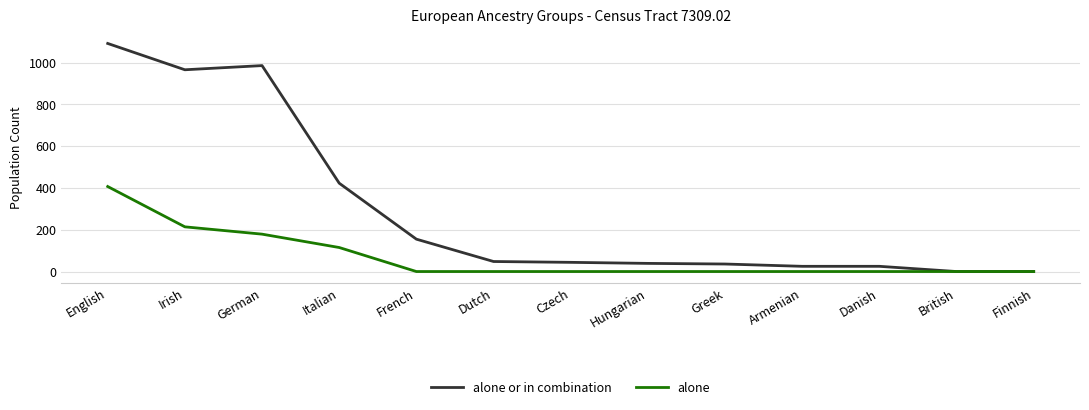

Is it true that alone or in combination equals 376 at German?

False